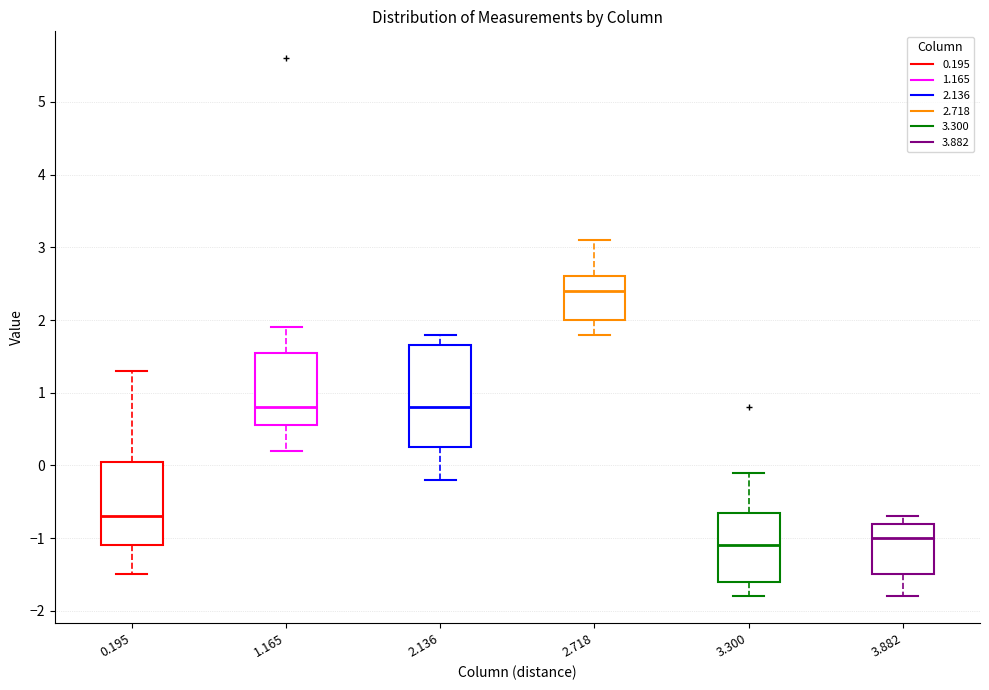

Which box is the tallest, from its lower edge to its upper edge?

2.136